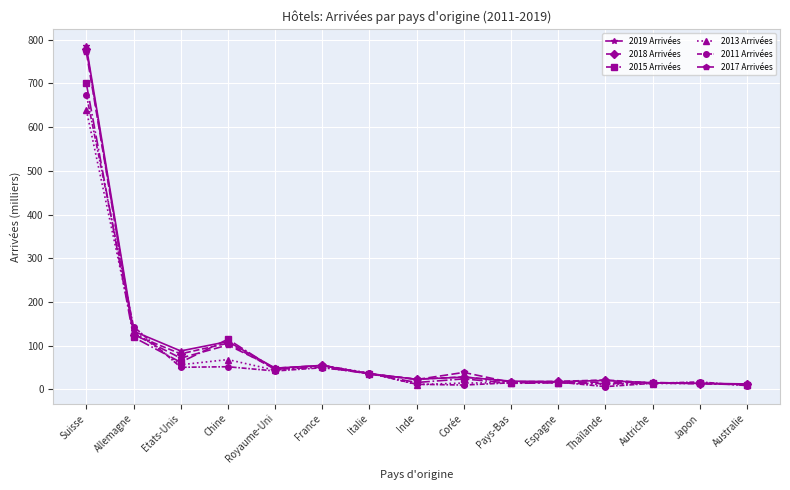

At which category is the sum across all series the highest?

Suisse